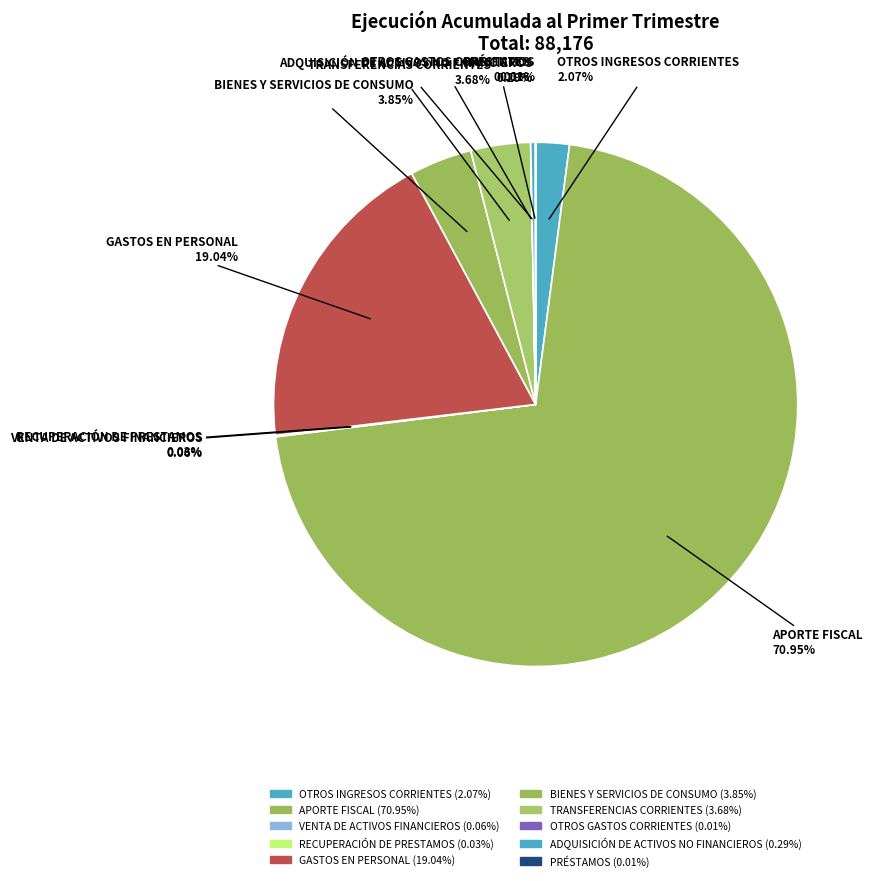

Rank the categories by value from lowest to highest.

OTROS GASTOS CORRIENTES, PRÉSTAMOS, RECUPERACIÓN DE PRESTAMOS, VENTA DE ACTIVOS FINANCIEROS, ADQUISICIÓN DE ACTIVOS NO FINANCIEROS, OTROS INGRESOS CORRIENTES, TRANSFERENCIAS CORRIENTES, BIENES Y SERVICIOS DE CONSUMO, GASTOS EN PERSONAL, APORTE FISCAL